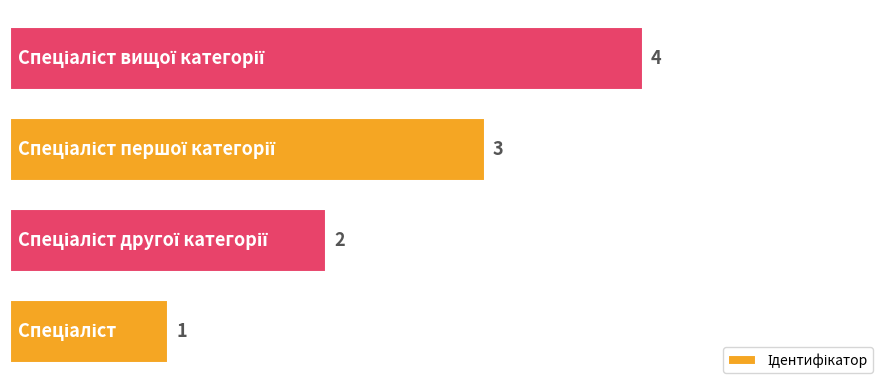

What is the sum of all values?

10